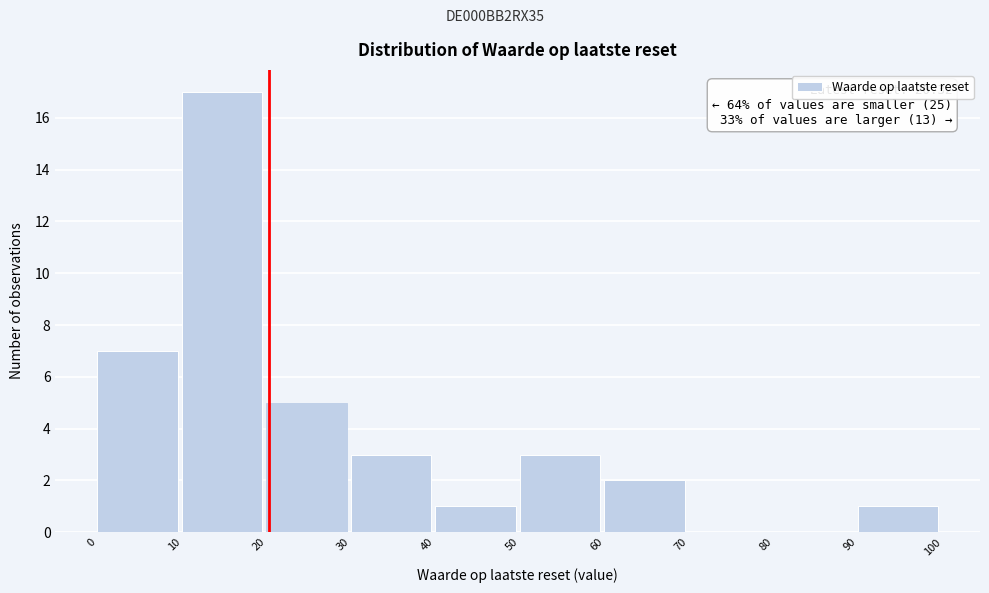

Over which range of the x-axis is the bar tallest?

10 to 20